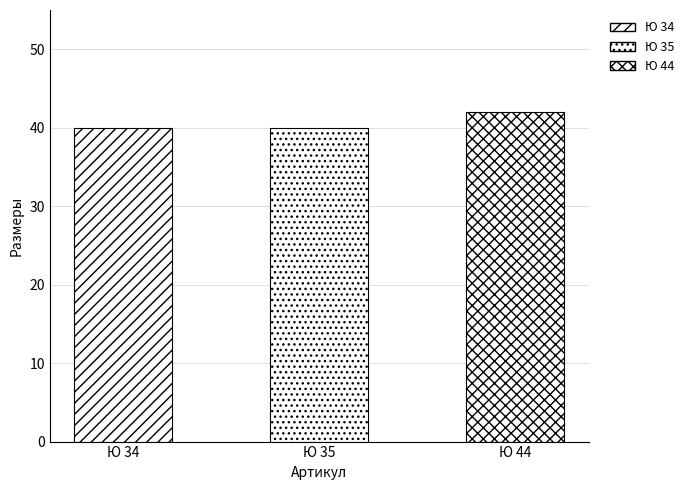

Does the chart contain any negative values?

No